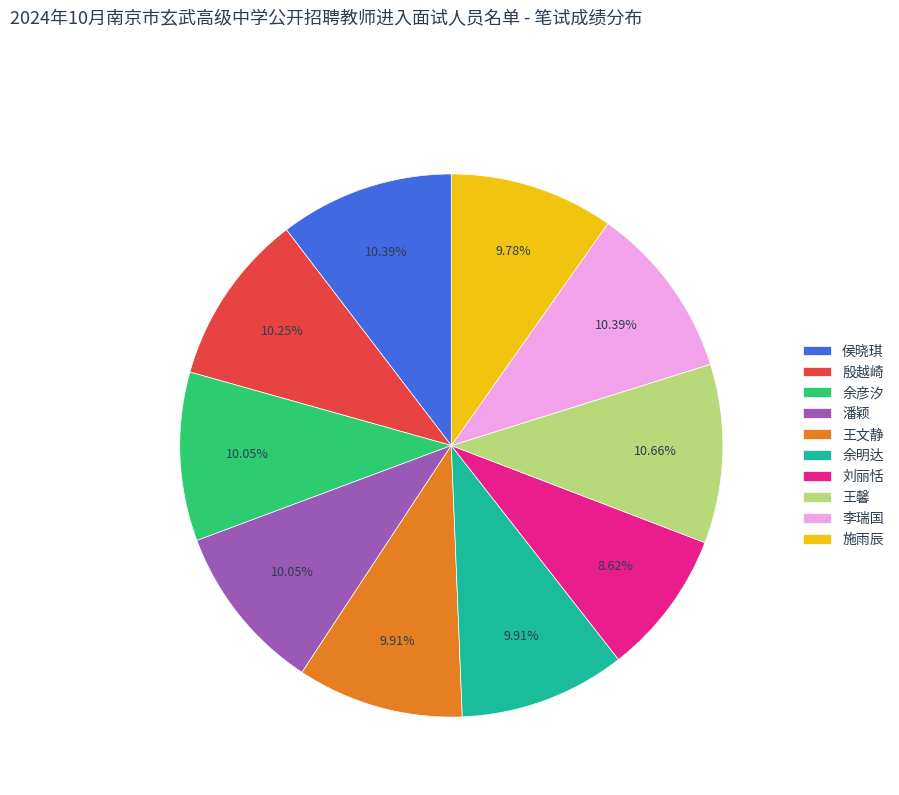

Combined, do 李瑞国 and 潘颖 account for over 50%?

No